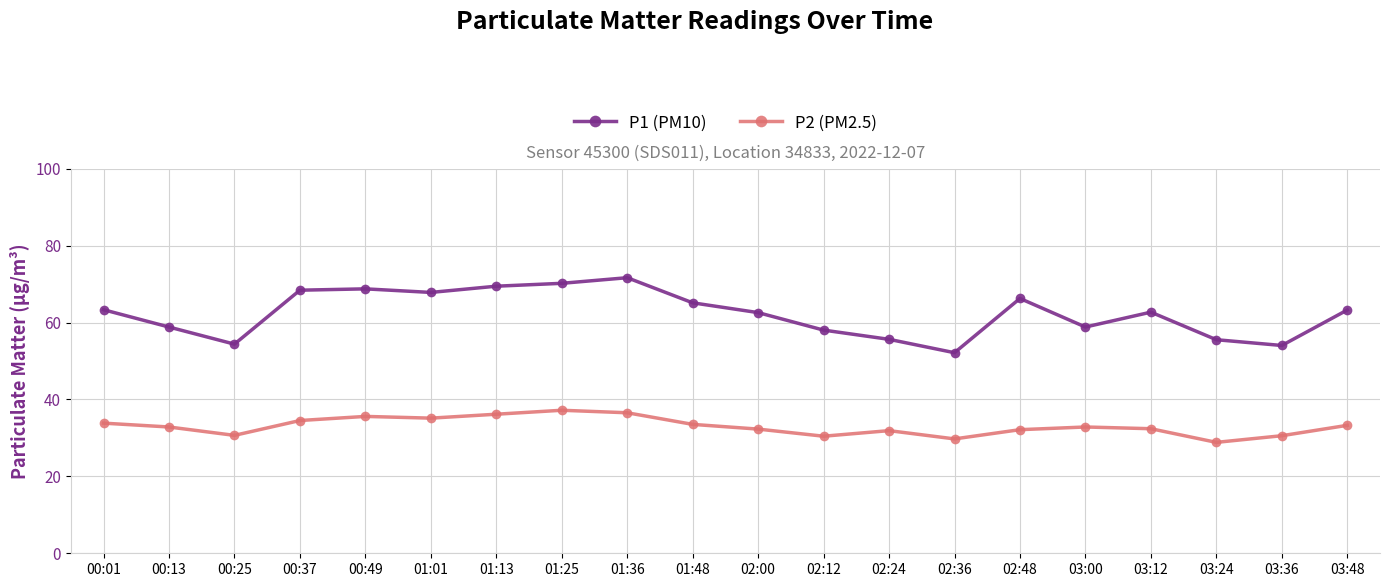

Count the number of categories in the chart.

20